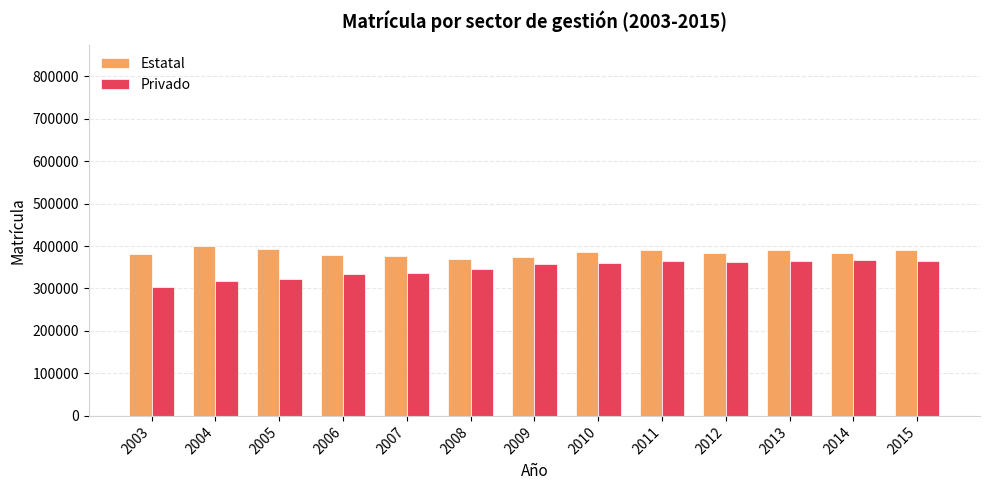

What value does the Estatal series have at 2015?

390497